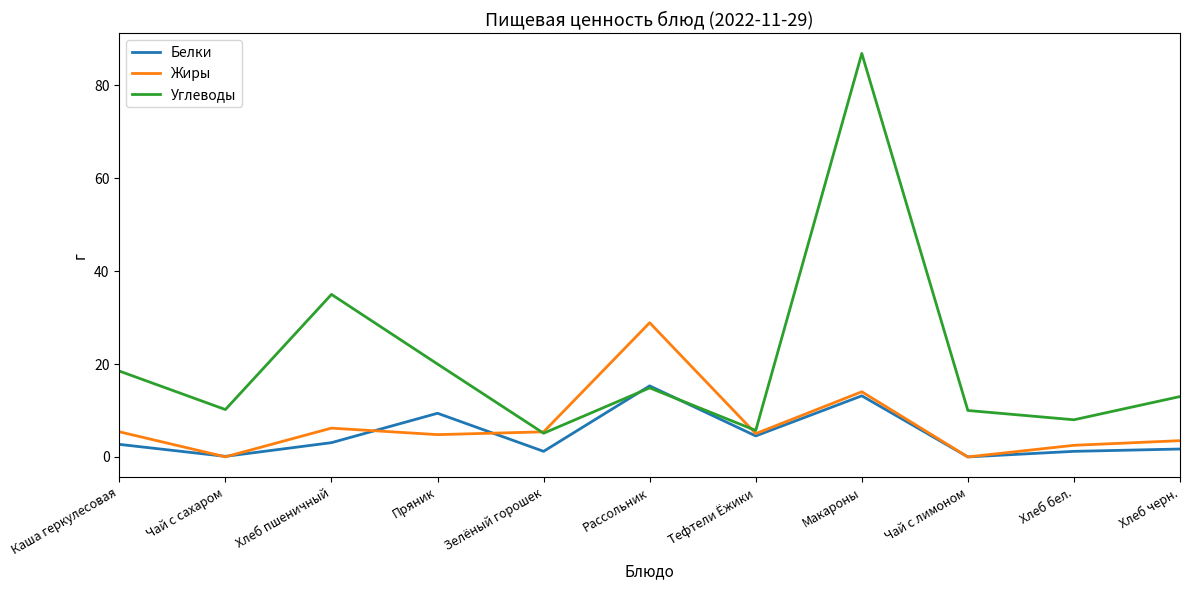

Where is the first local maximum for Жиры?

Хлеб пшеничный